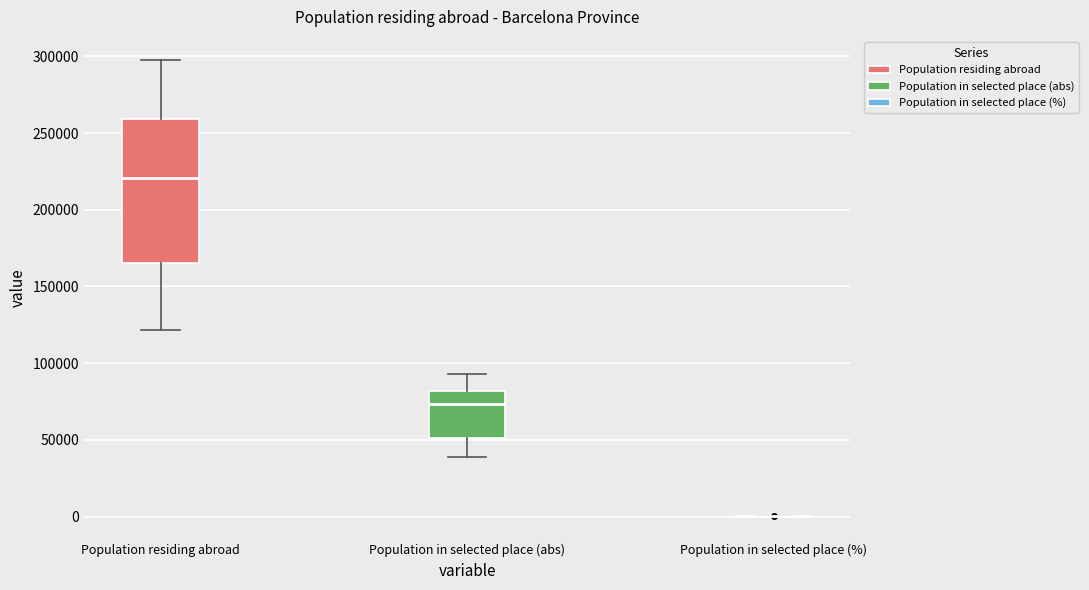

Reading left to right, transcribe this box plot: for each box, give where its median line is, the range the box spans, and where its two whiskers end, as read against the y-axis. The values are not printed on the chart, so give them approximately, as read against the axis.

Population residing abroad: median 220000, box 165000 to 260000, whiskers 120000 to 300000
Population in selected place (abs): median 75000, box 50000 to 80000, whiskers 40000 to 95000
Population in selected place (%): box collapsed to a line at 0, whiskers 0 to 0